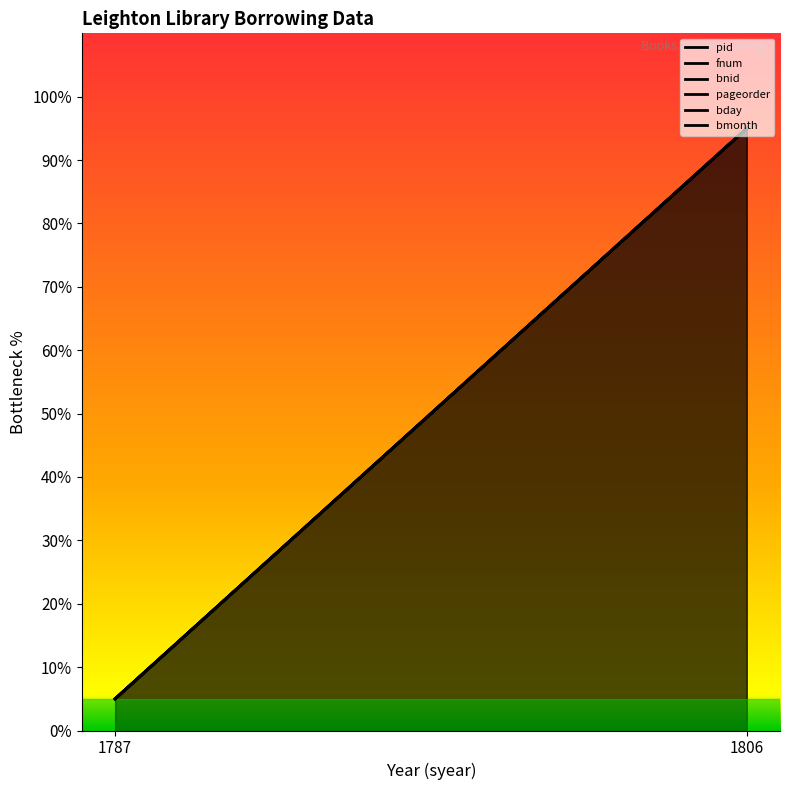

Reading left to right, what are all the values shown in this chart?

pid: 1787=5	1806=95
fnum: 1787=5	1806=95
bnid: 1787=5	1806=95
pageorder: 1787=5	1806=95
bday: 1787=5	1806=95
bmonth: 1787=5	1806=95